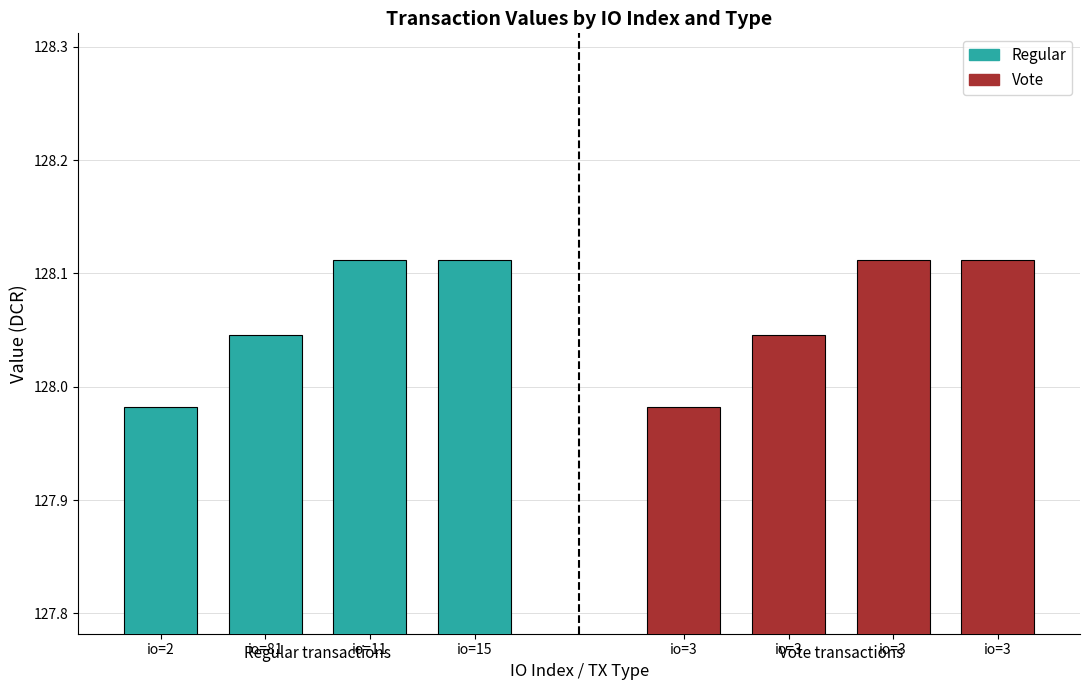

What value does the Vote series have at io=3?

128.0